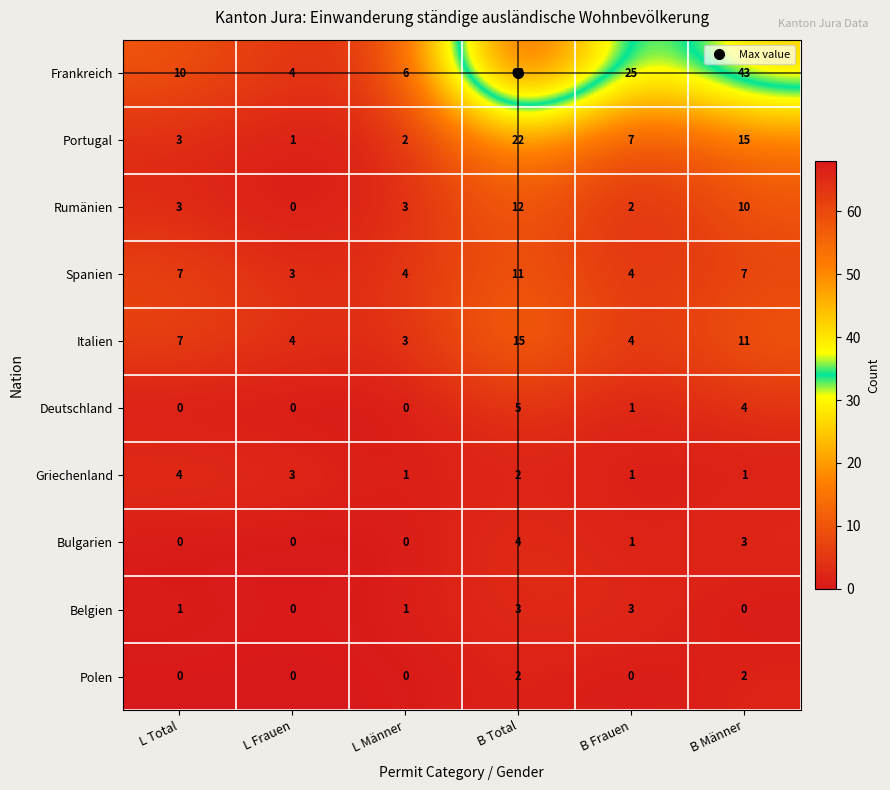

At how many categories does at least one series exceed 41?

2